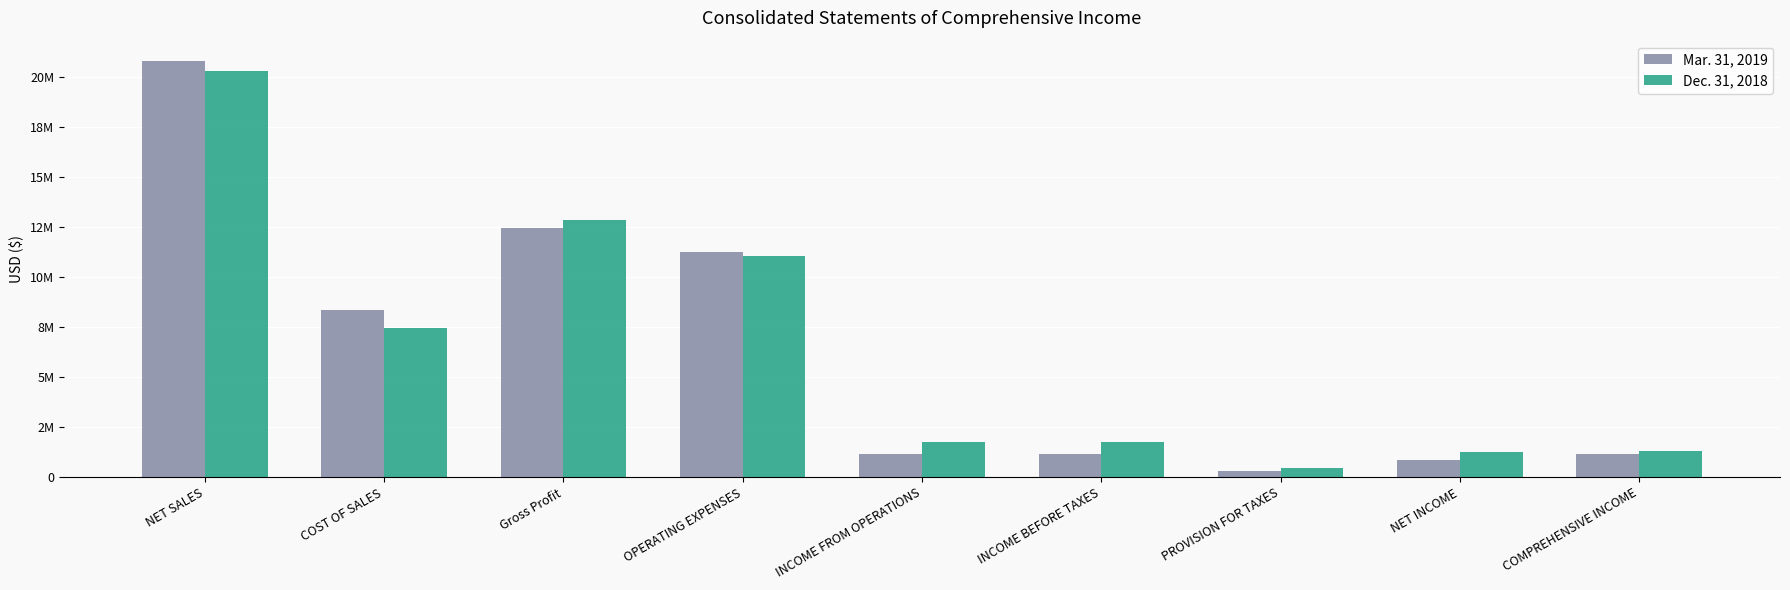

Does the chart contain stacked bars?

No